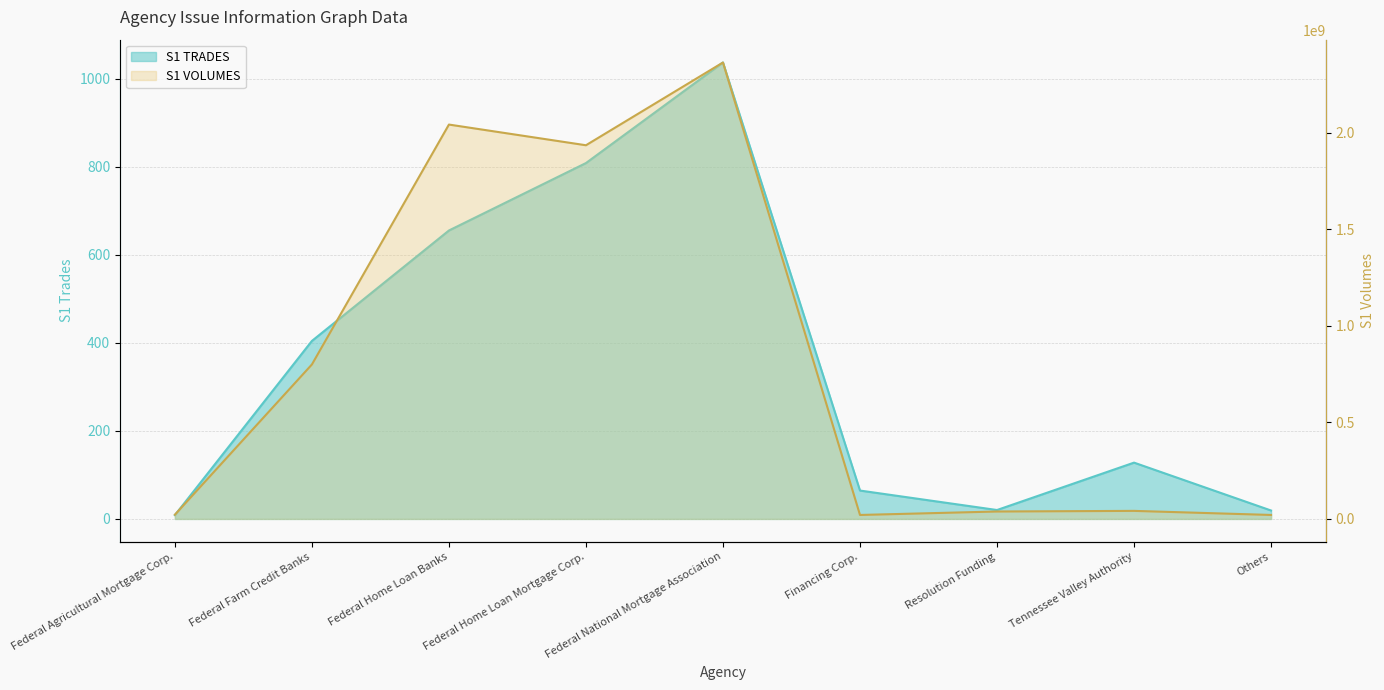

At which category is the sum across all series the highest?

Federal National Mortgage Association